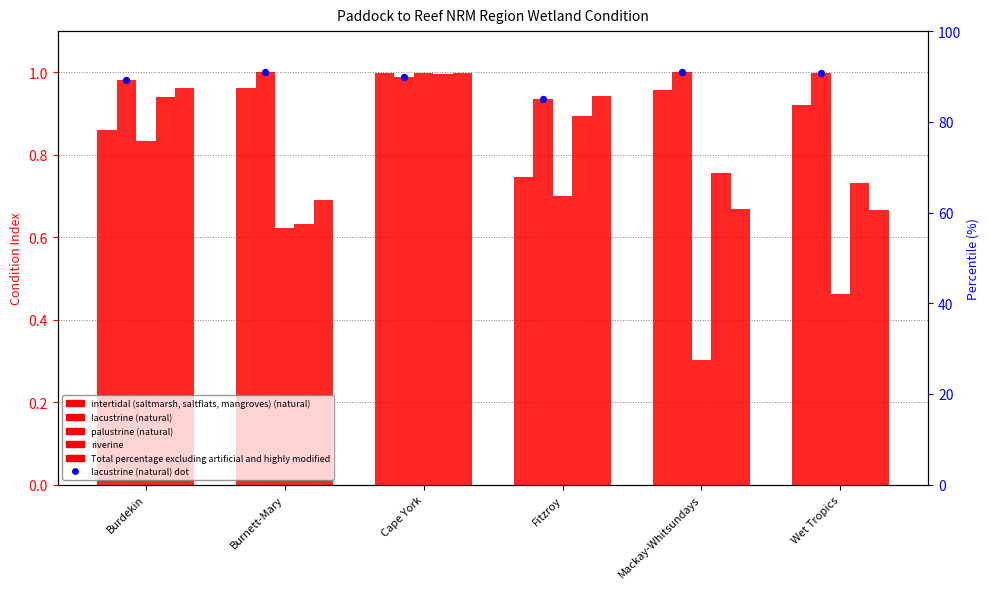

At which category is the sum across all series the highest?

Cape York